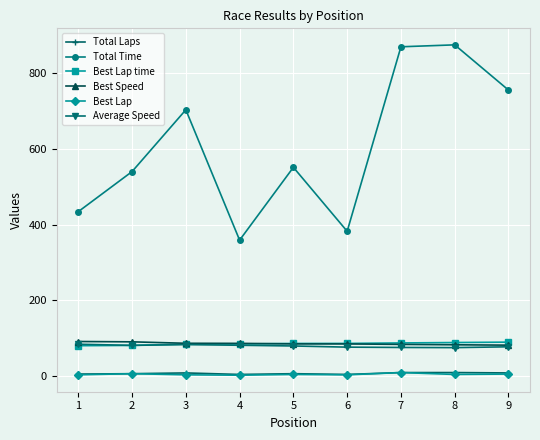

True or false: Total Time has more than 1 interior local peaks.

True